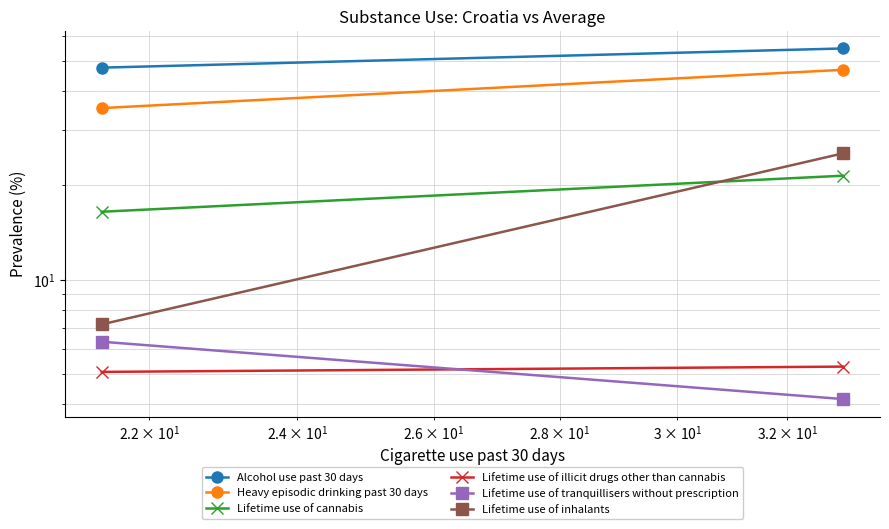

How many values in the Lifetime use of inhalants series are below 25?

1